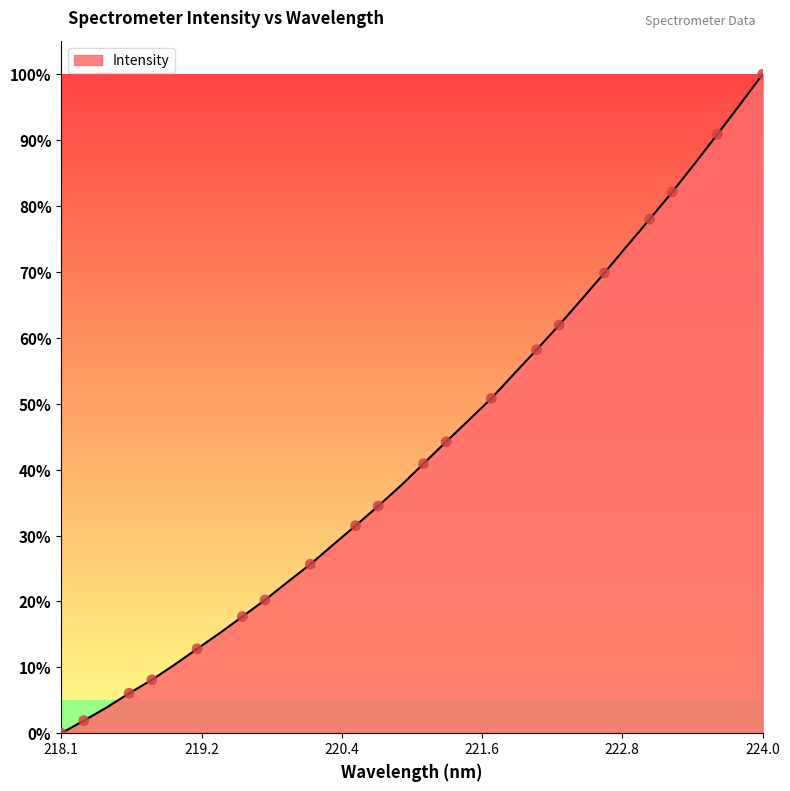

What is the maximum value shown in the chart?

100.0